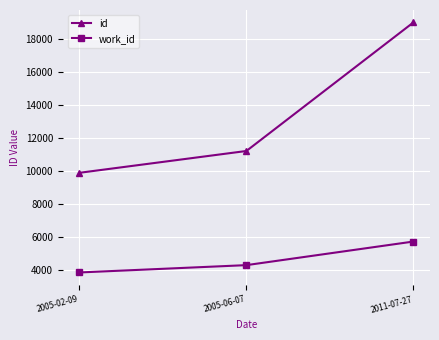

Count the number of categories in the chart.

3